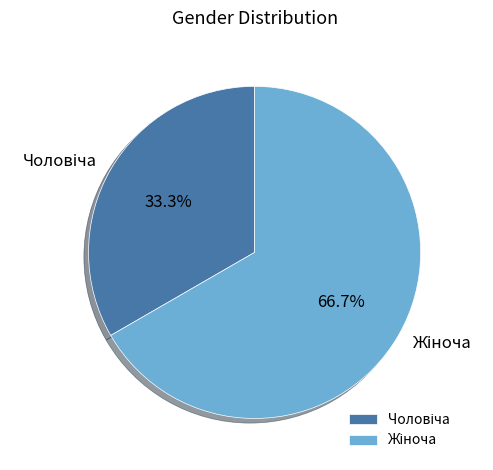

Count the number of slices in the pie.

2